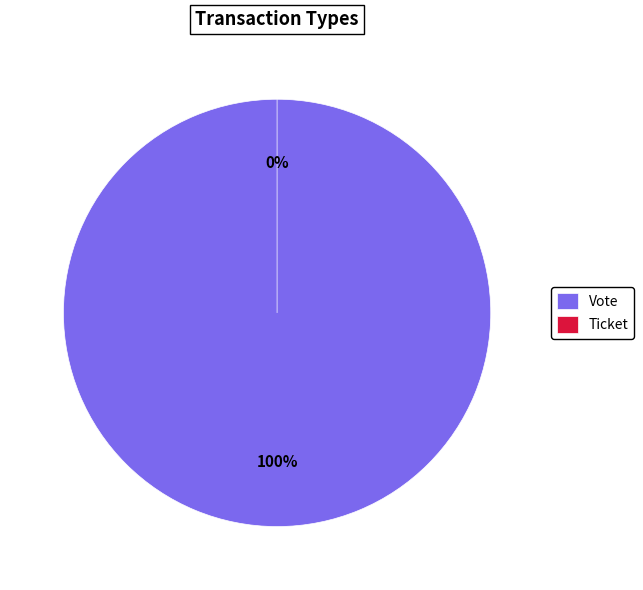

What percentage is NOT represented by Ticket?

100.0%